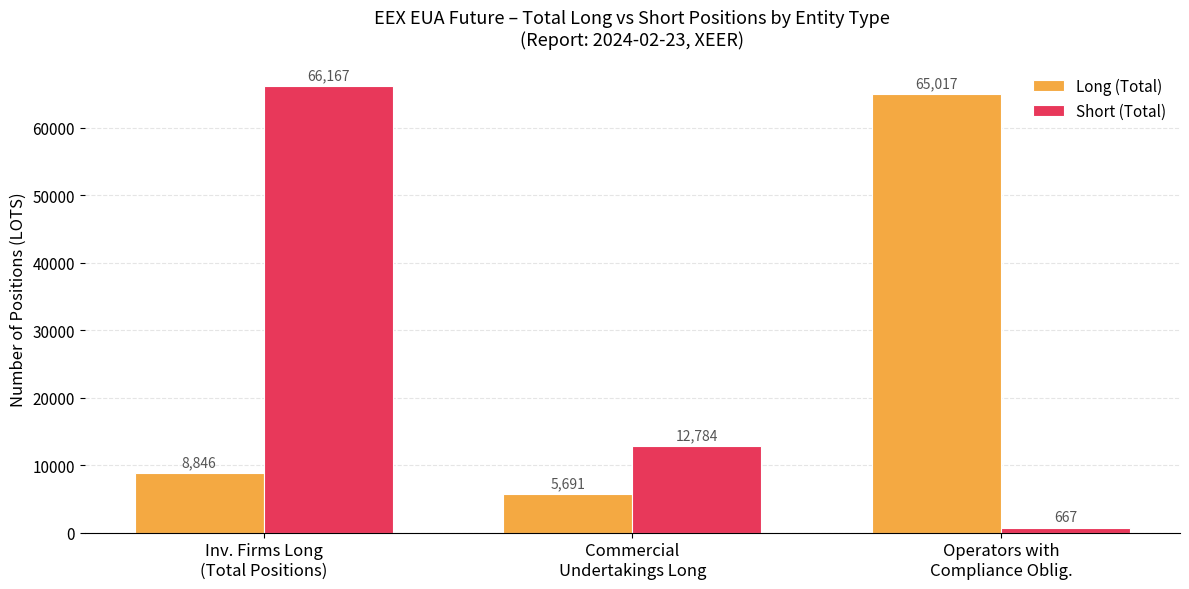

Rank the series by their maximum value, from highest to lowest.

Short (Total), Long (Total)